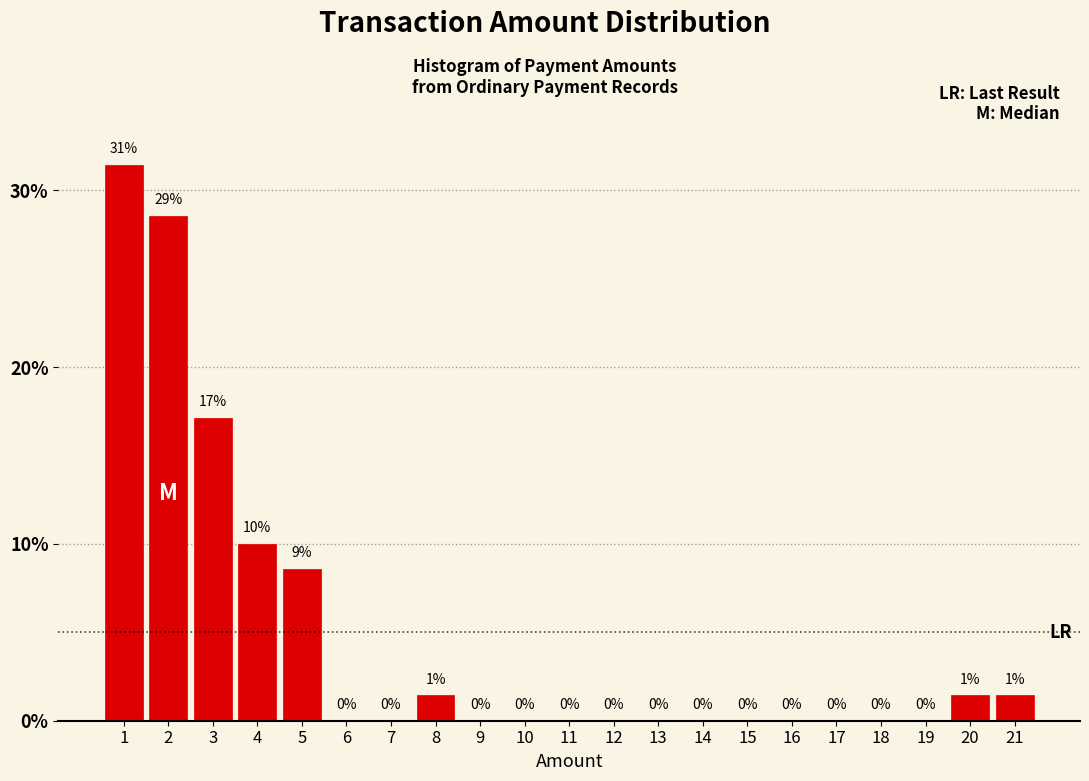

At which label is the value closest to 15?

3